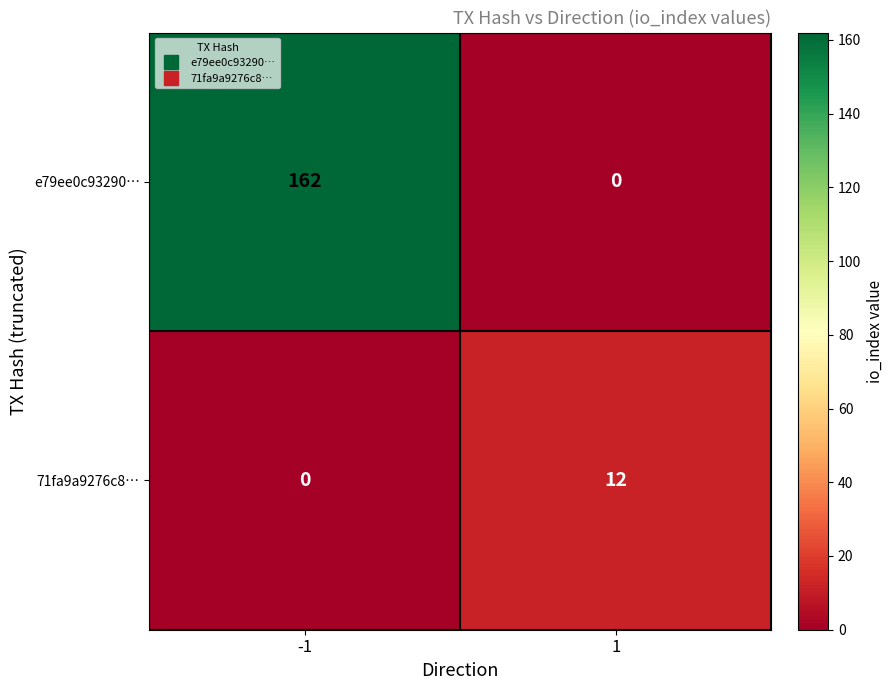

Which series has the largest range (max minus min)?

e79ee0c93290…